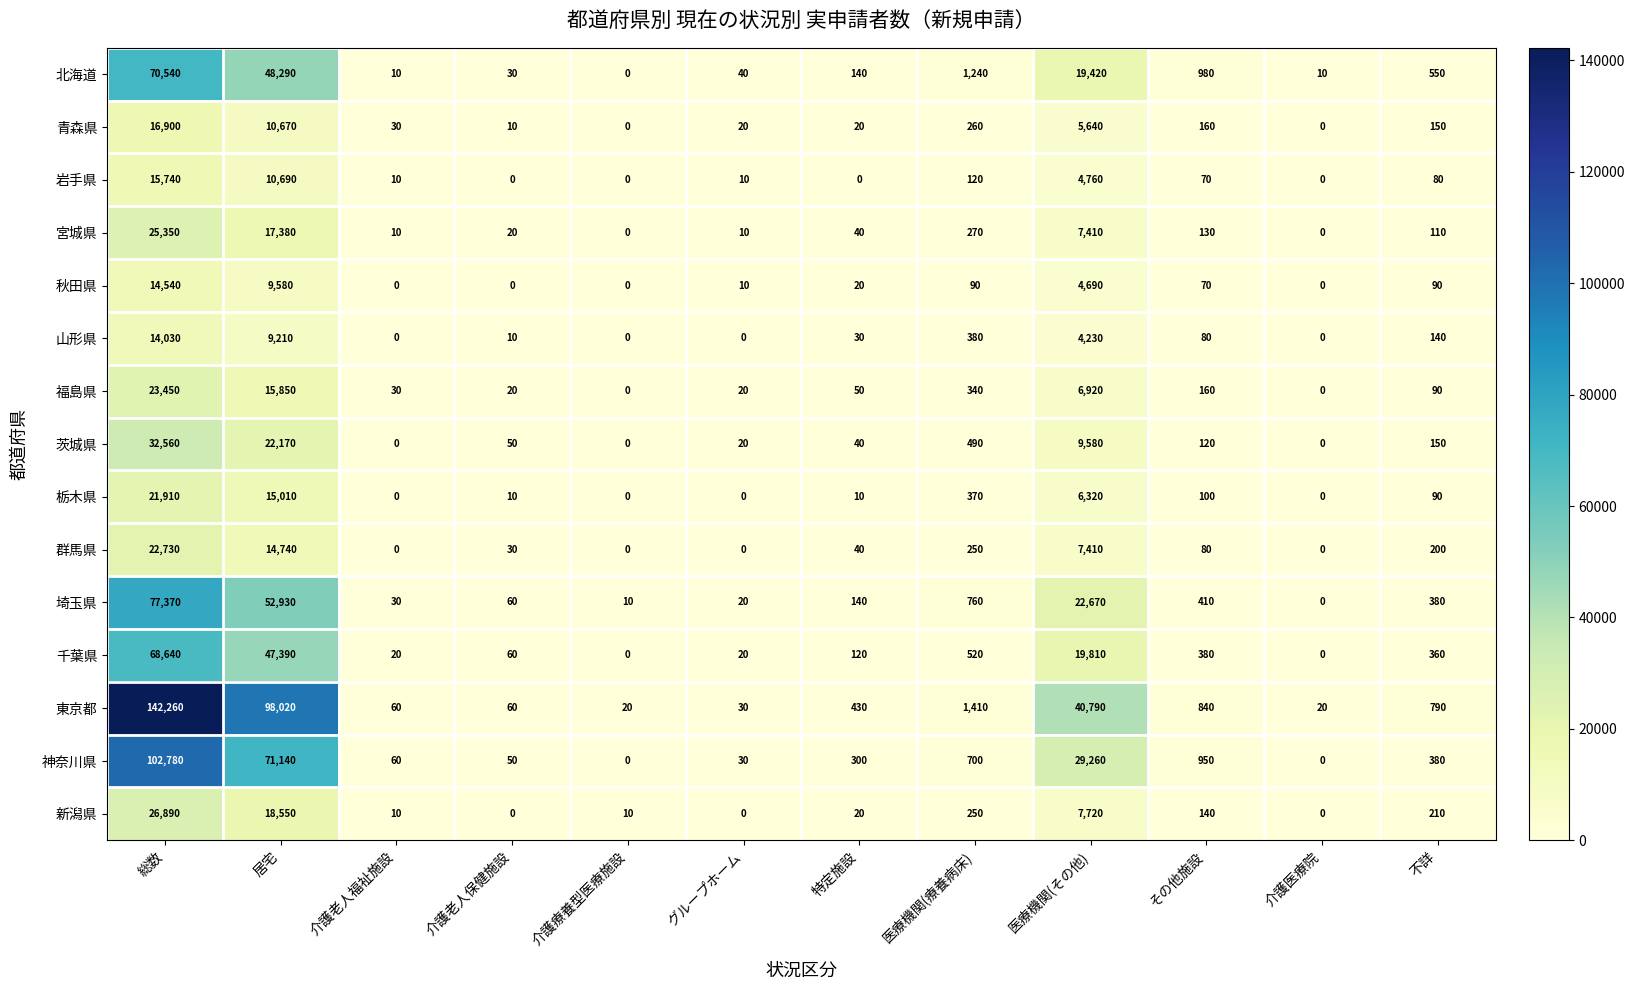

The 千葉県 series shows 120 at 特定施設. True or false?

True